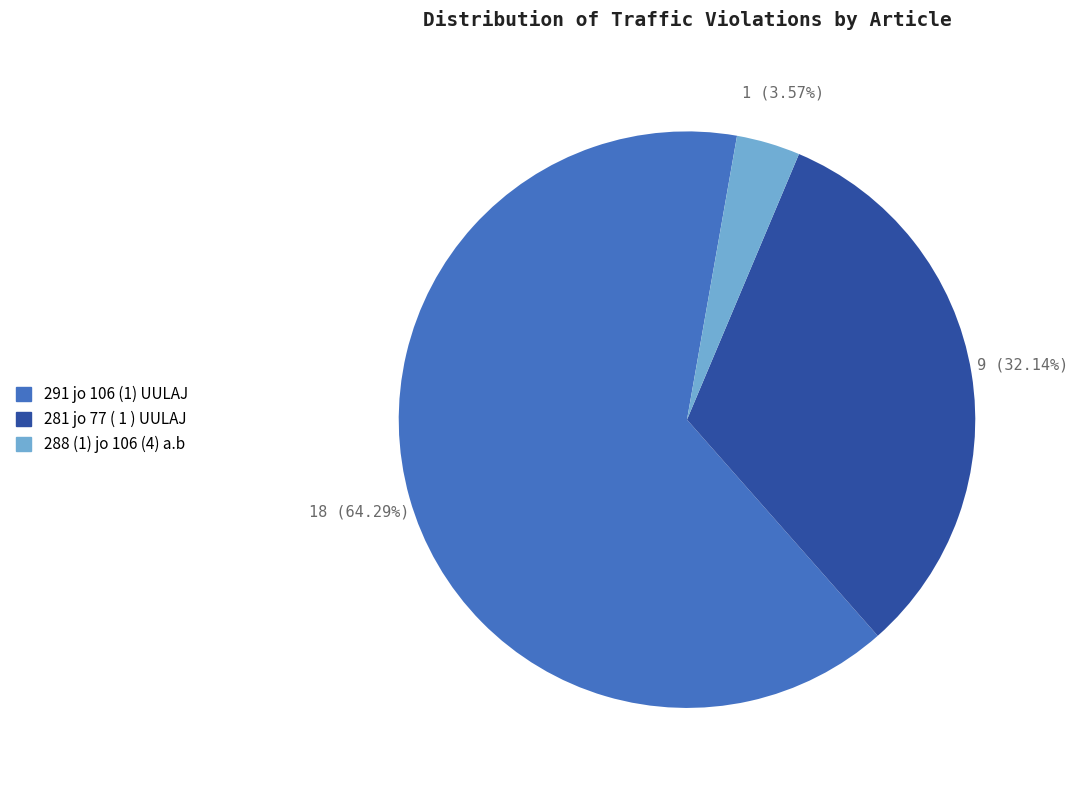

How much of the chart is everything except 291 jo 106 (1) UULAJ?

35.7%